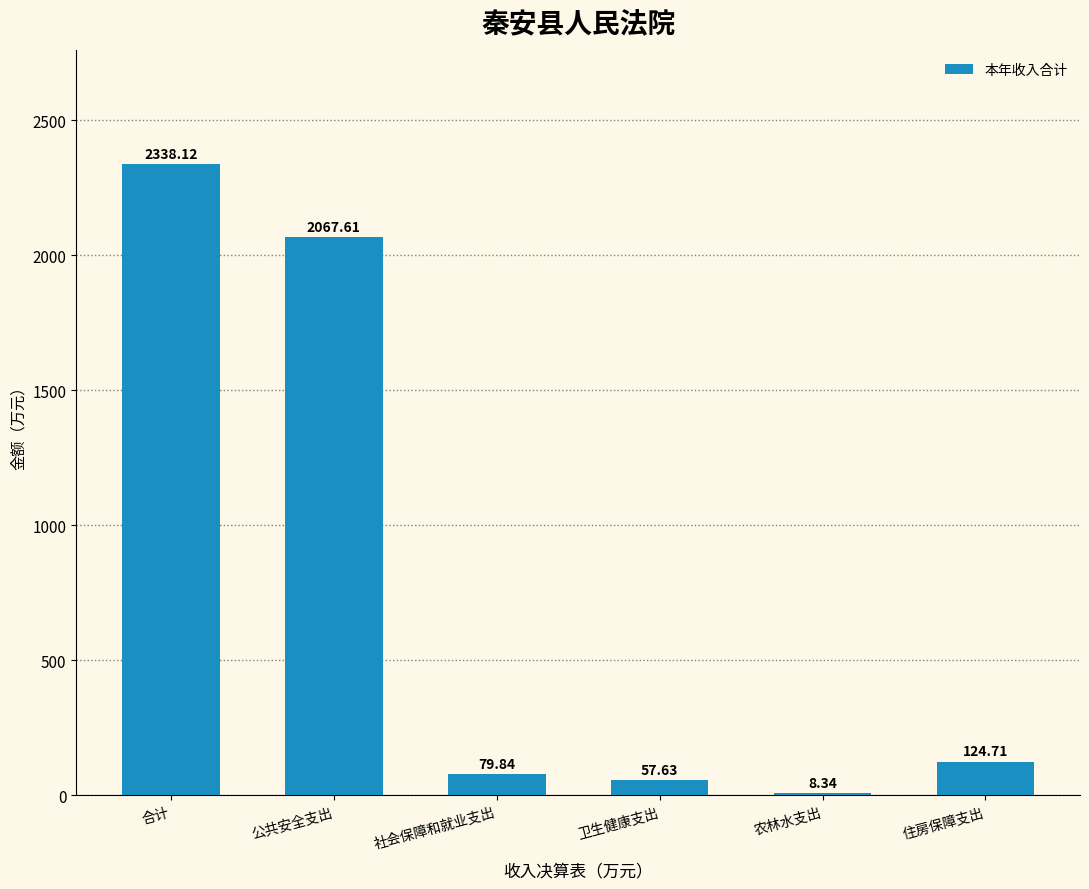

Which category has the highest value across all series?

合计